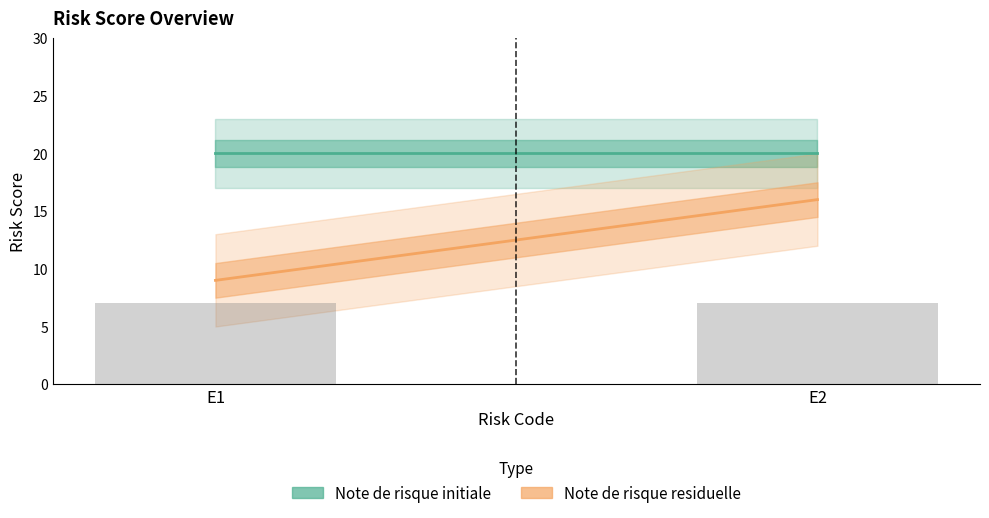

At how many categories does at least one series exceed 19?

2